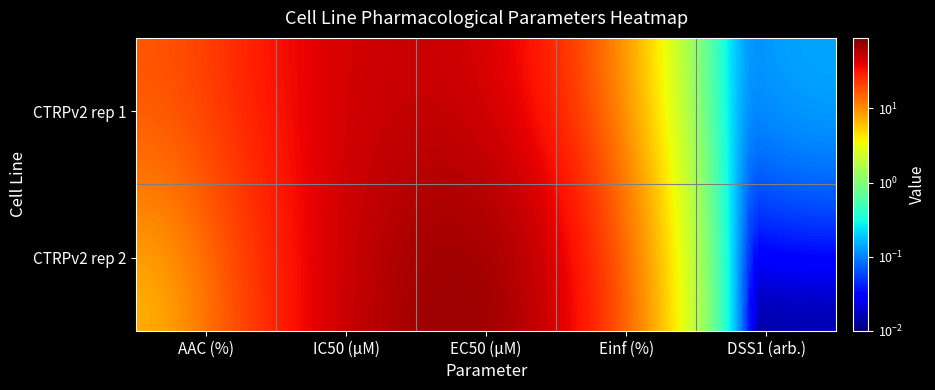

How many distinct data groups are displayed?

2